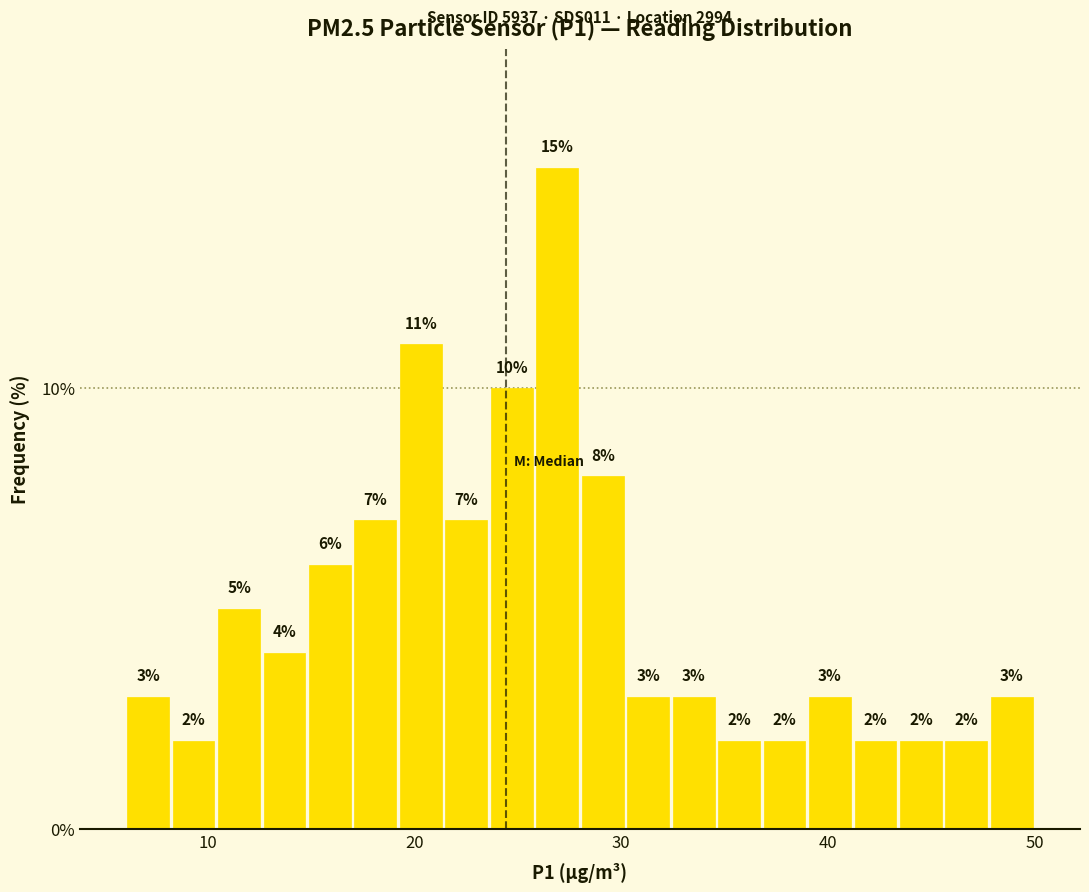

Around what value on the x-axis is the tallest bar? Give the approximate position of its centre, as read against the axis.

27